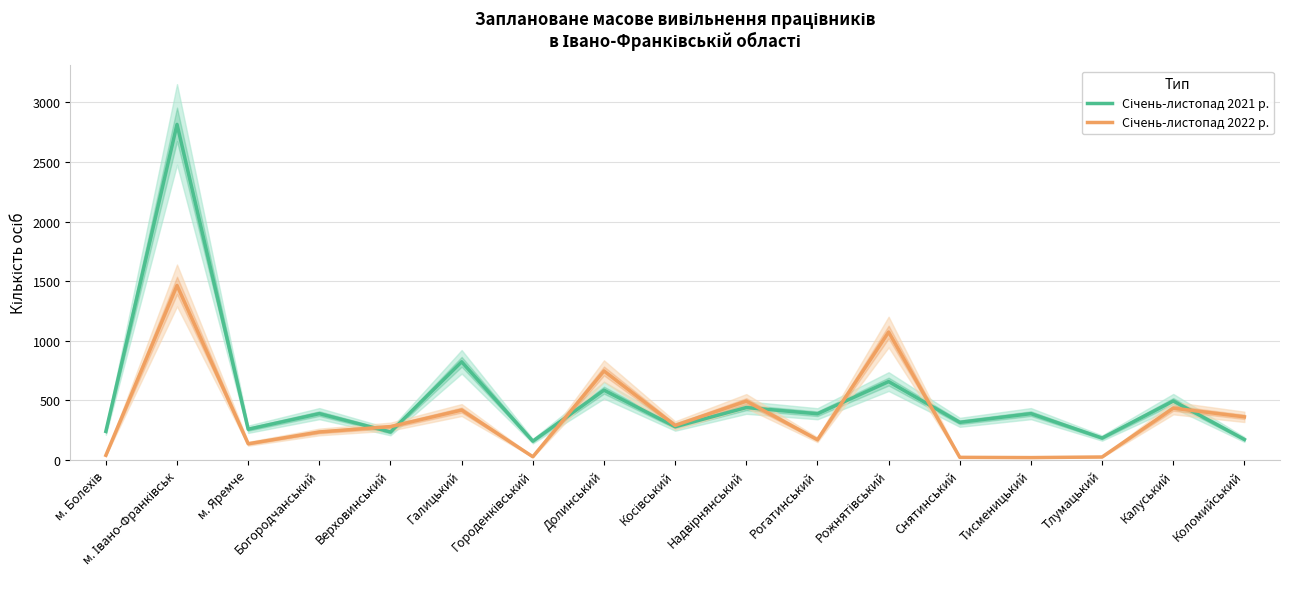

Is this an area chart (filled region under the line)?

No